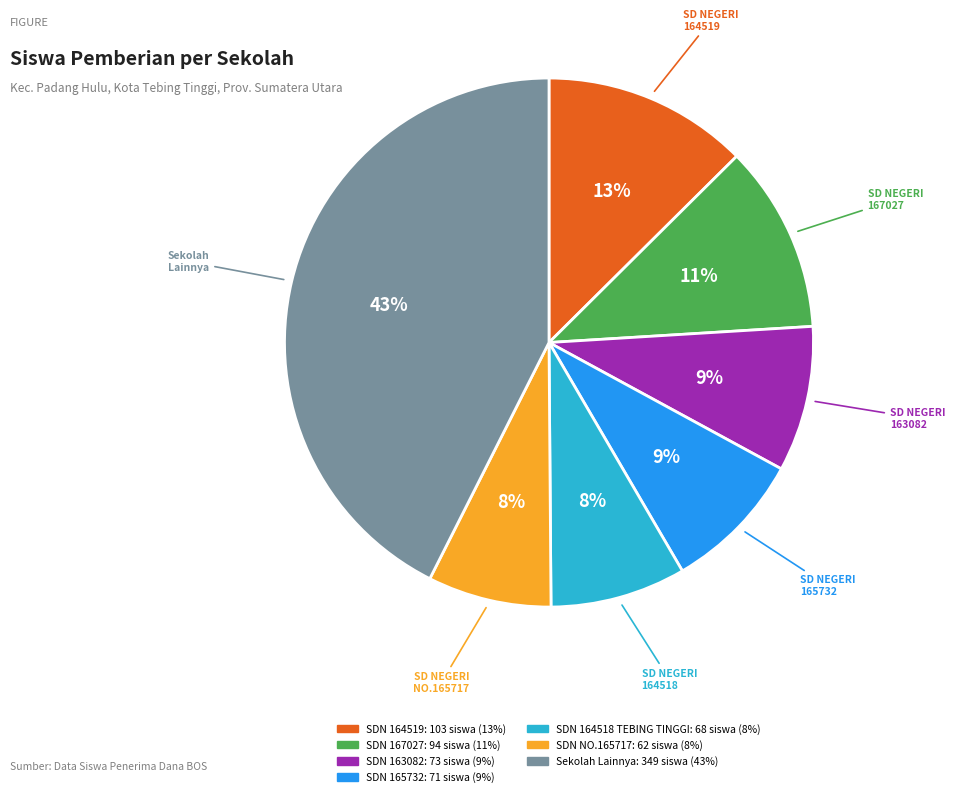

To the nearest percent, what is the average slice percentage?

14%